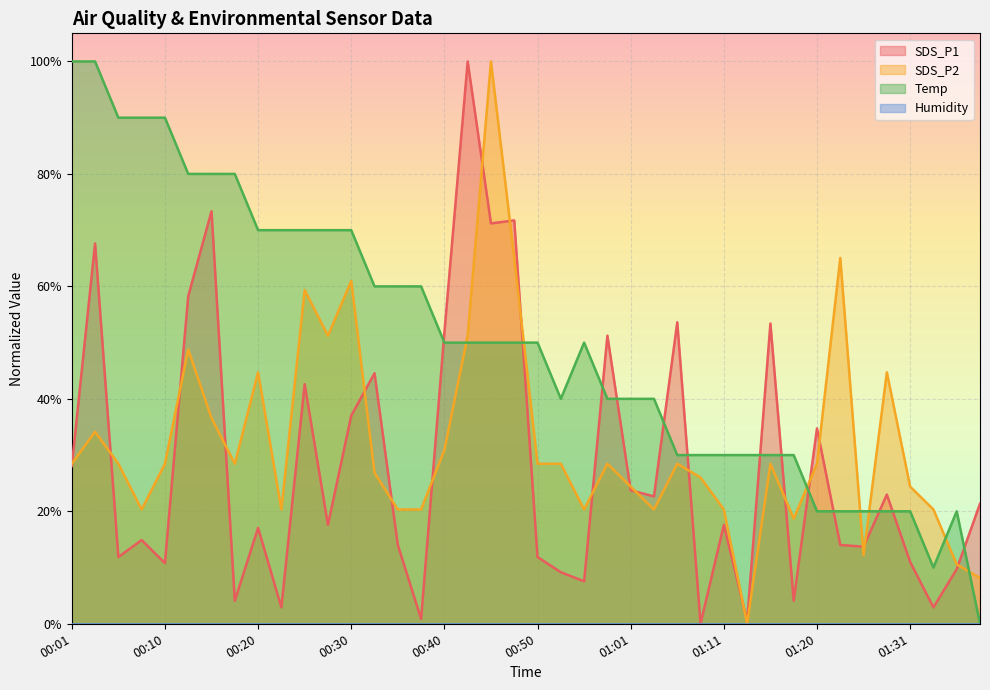

How many interior local peaks does the SDS_P2 series have?

11